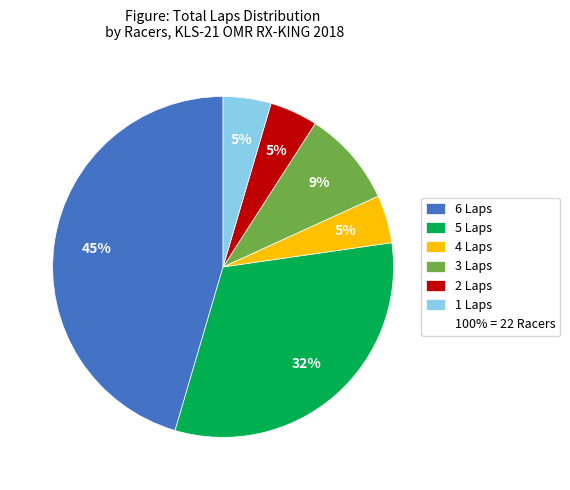

To the nearest percent, what is the average slice percentage?

17%